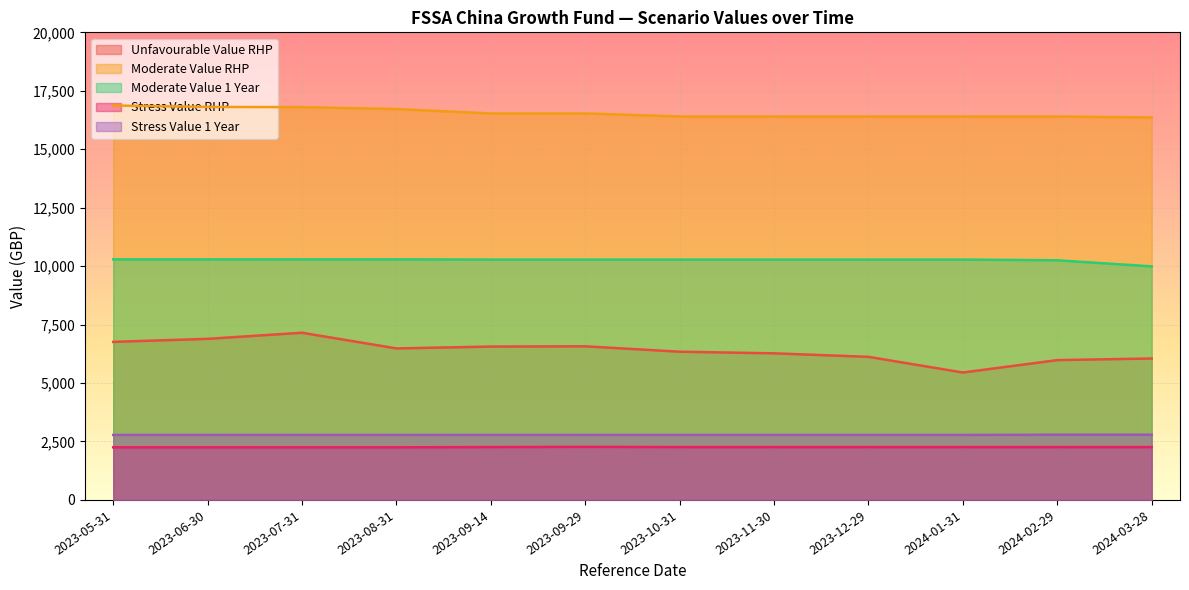

List the labels in order of Moderate Value RHP value, smallest first.

2024-03-28, 2023-10-31, 2023-11-30, 2023-12-29, 2024-01-31, 2024-02-29, 2023-09-14, 2023-09-29, 2023-08-31, 2023-07-31, 2023-06-30, 2023-05-31